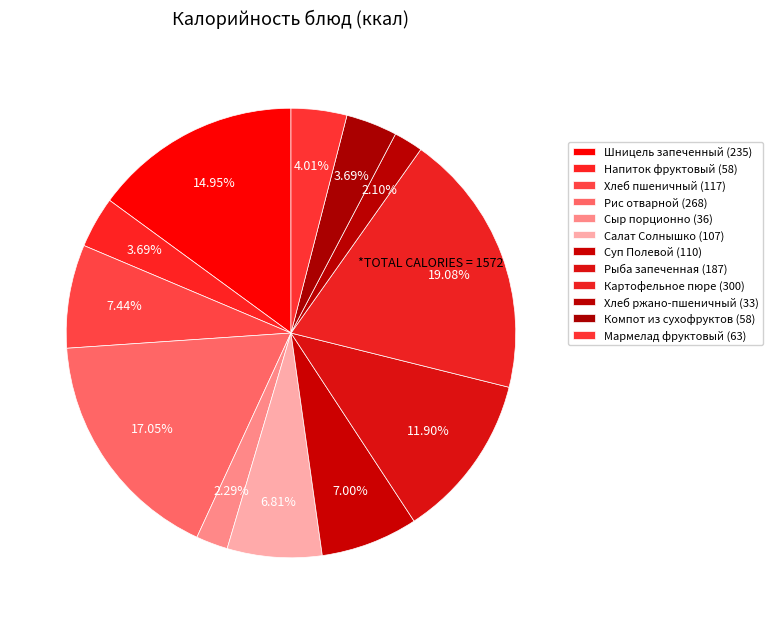

How many slices are in this pie chart?

12